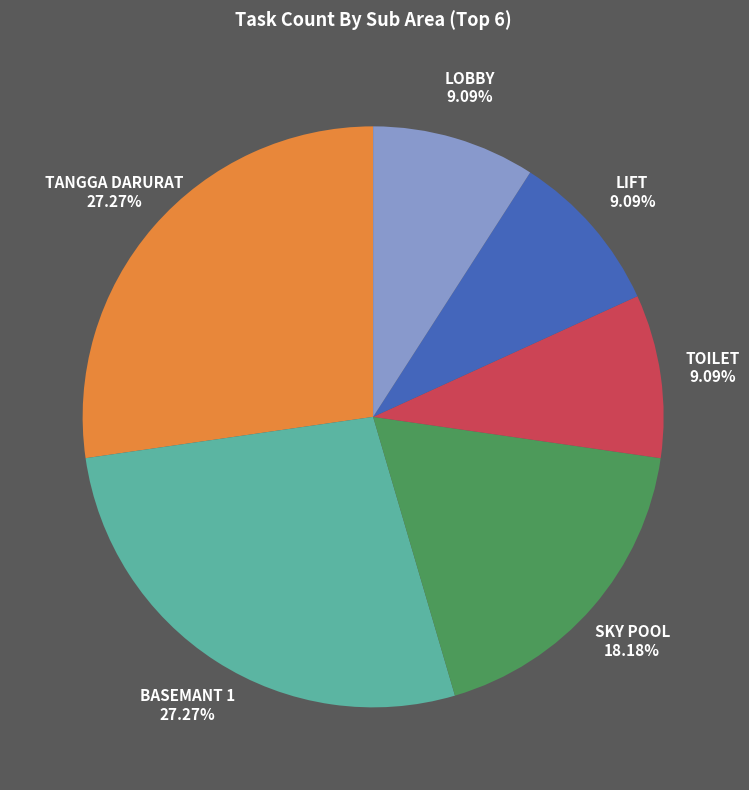

Is there any slice that represents more than half of the pie?

No